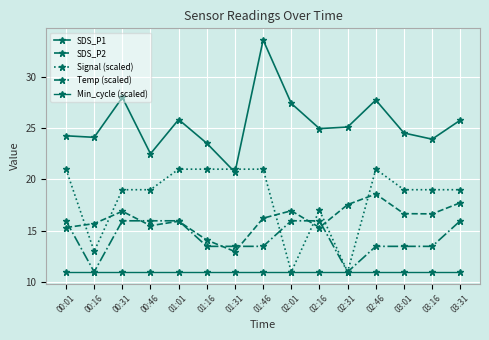

True or false: Min_cycle (scaled) has a value of 2.7 at 02:16.

False